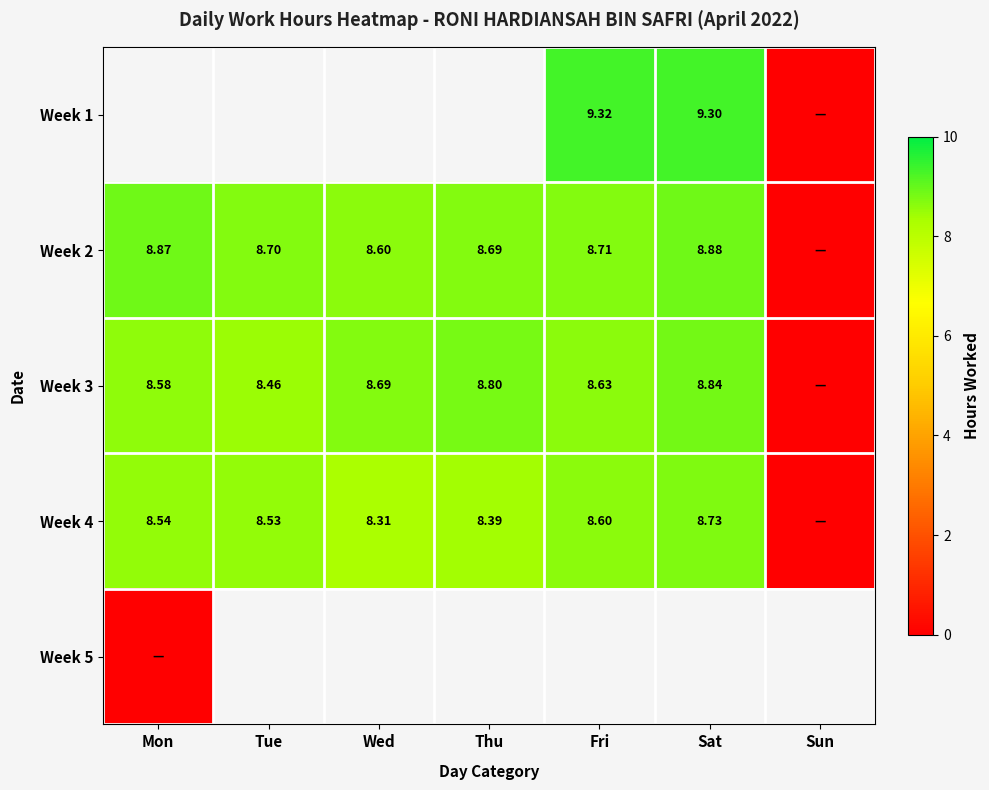

Is the value of Week 3 at Wed greater than the value of Week 2 at Tue?

No